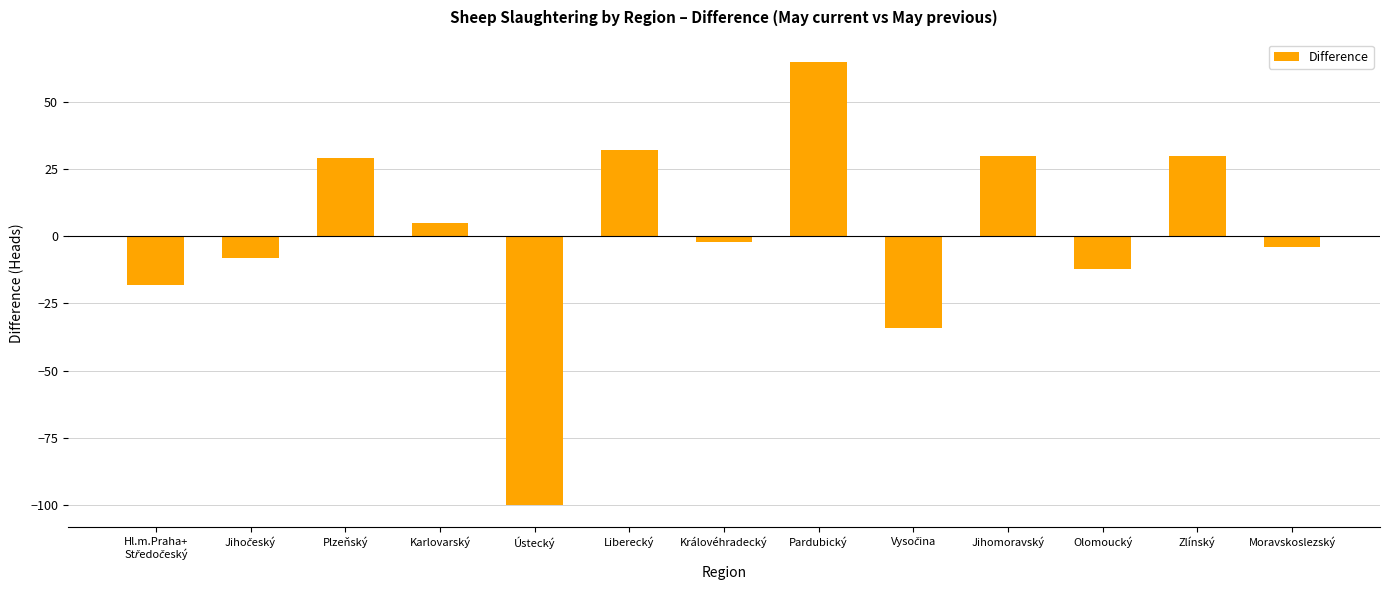

The chart shows a value of -40 at Ústecký. True or false?

False